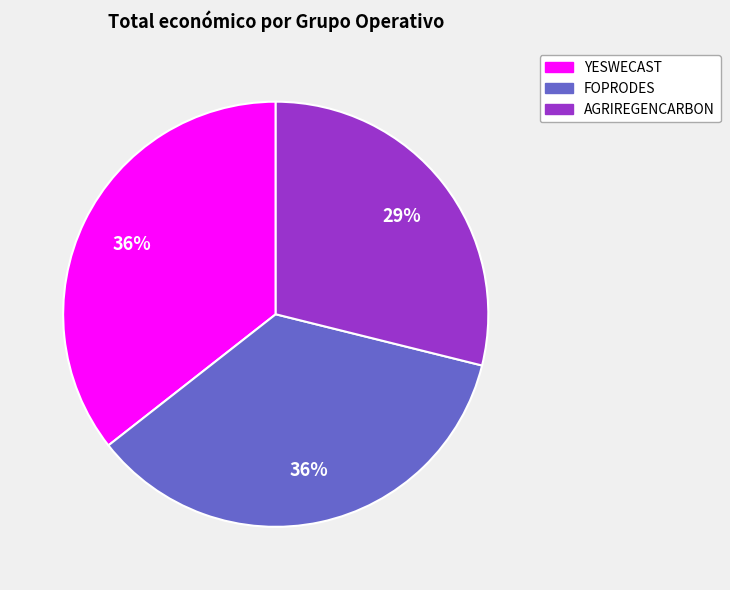

How many slices are in this pie chart?

3